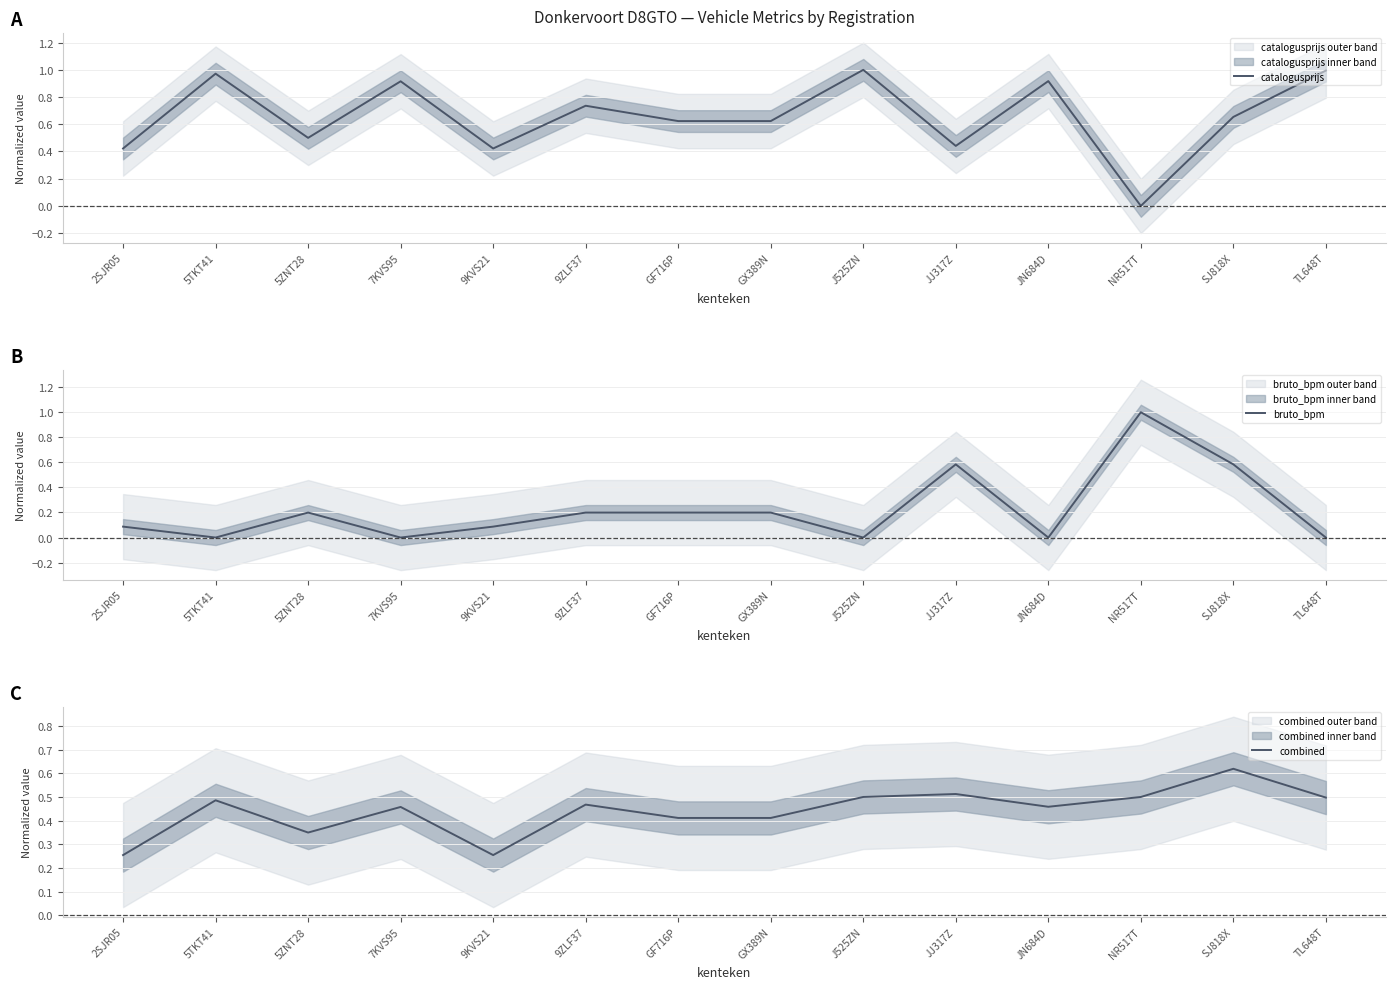

Rank the series by their maximum value, from lowest to highest.

combined, catalogusprijs, bruto_bpm